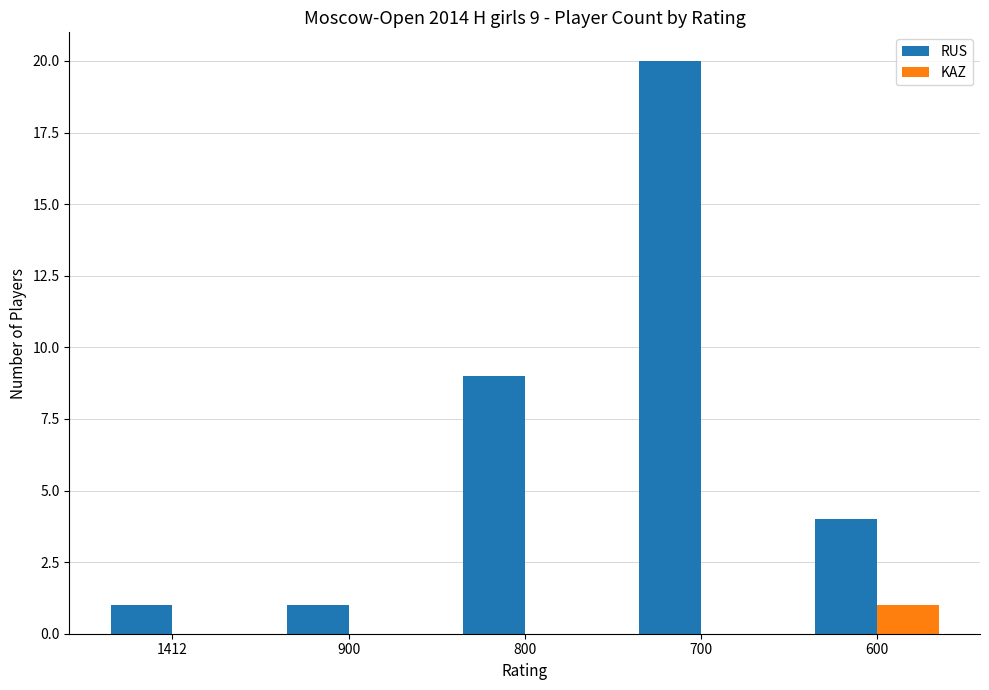

Reading left to right, what are all the values shown in this chart?

RUS: 1	1	9	20	4
KAZ: 0	0	0	0	1